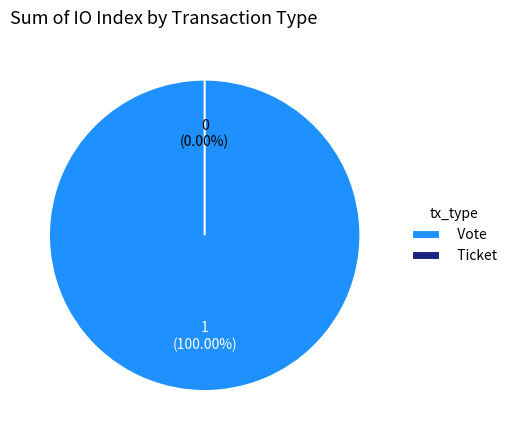

How many slices are in this pie chart?

2